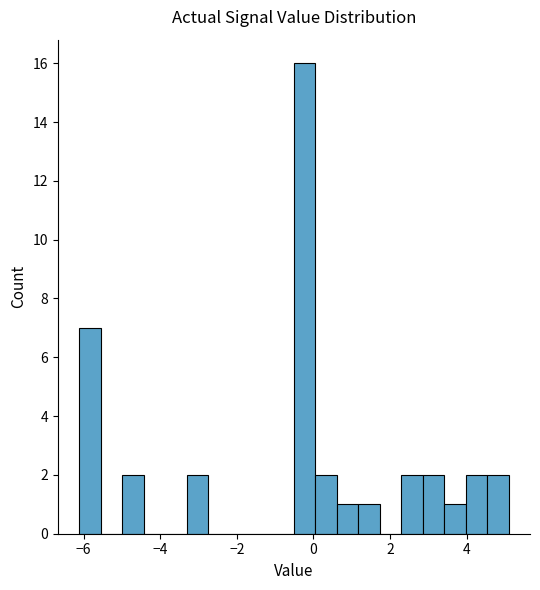

Around what value on the x-axis is the tallest bar? Give the approximate position of its centre, as read against the axis.

-0.2